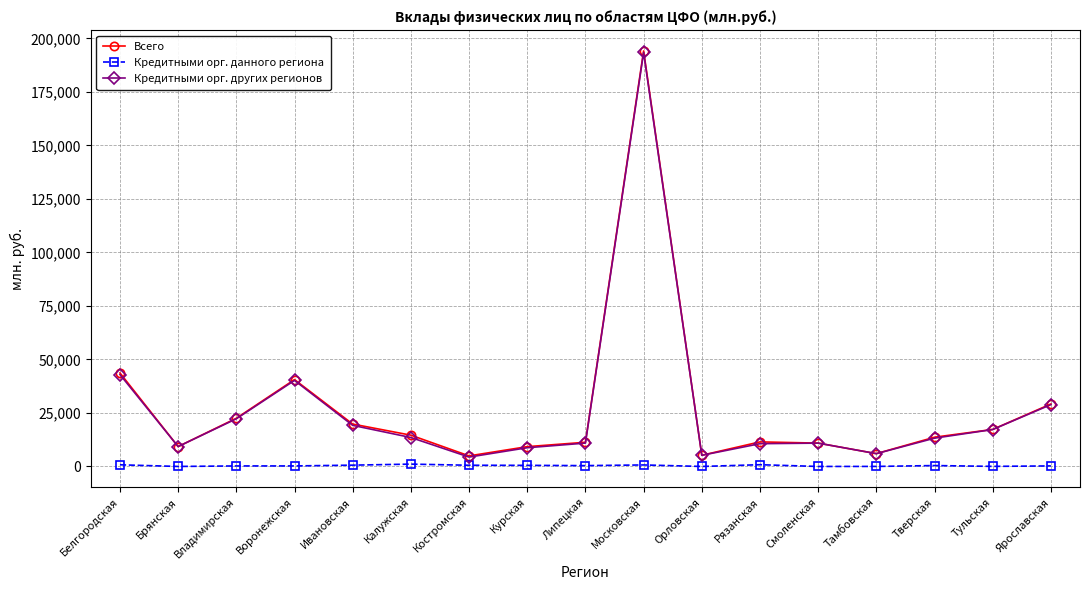

True or false: Кредитными орг. других регионов has more than 1 interior local peaks.

True